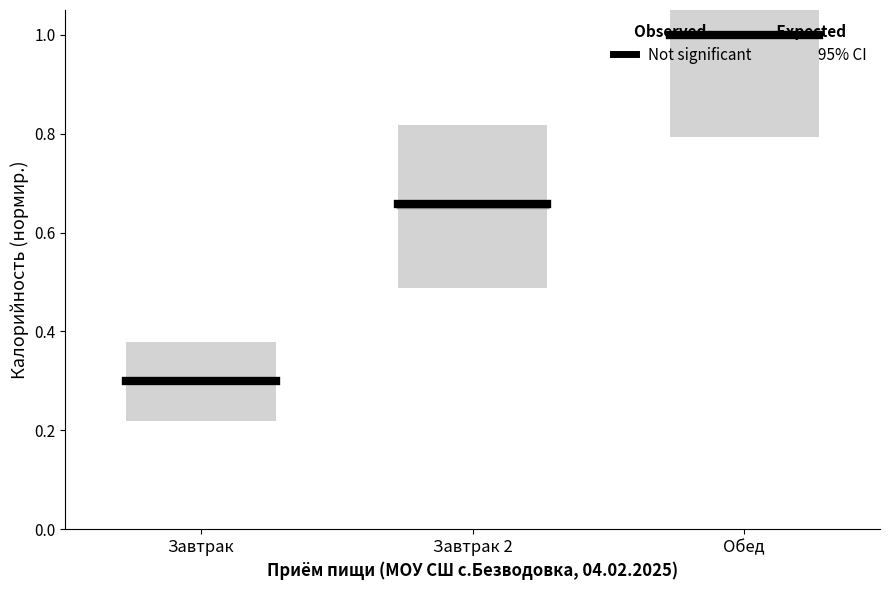

Which category has the lowest value in the Not significant series?

Завтрак